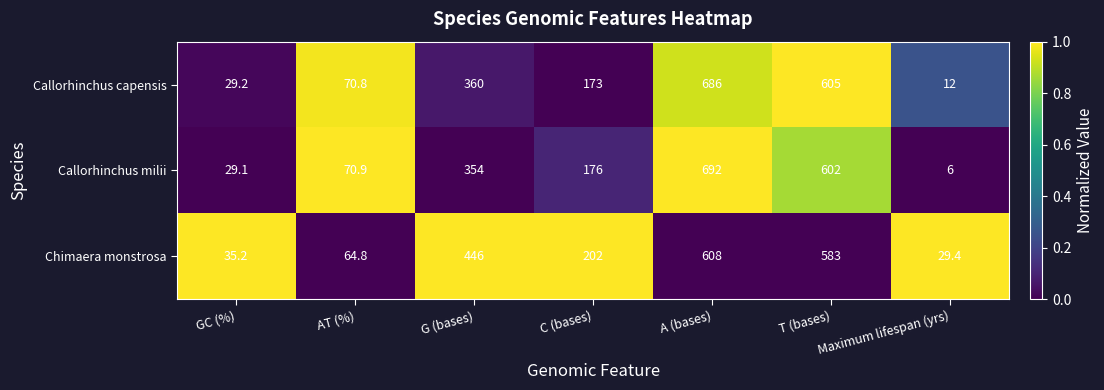

What is the average value of the Chimaera monstrosa series?

281.2